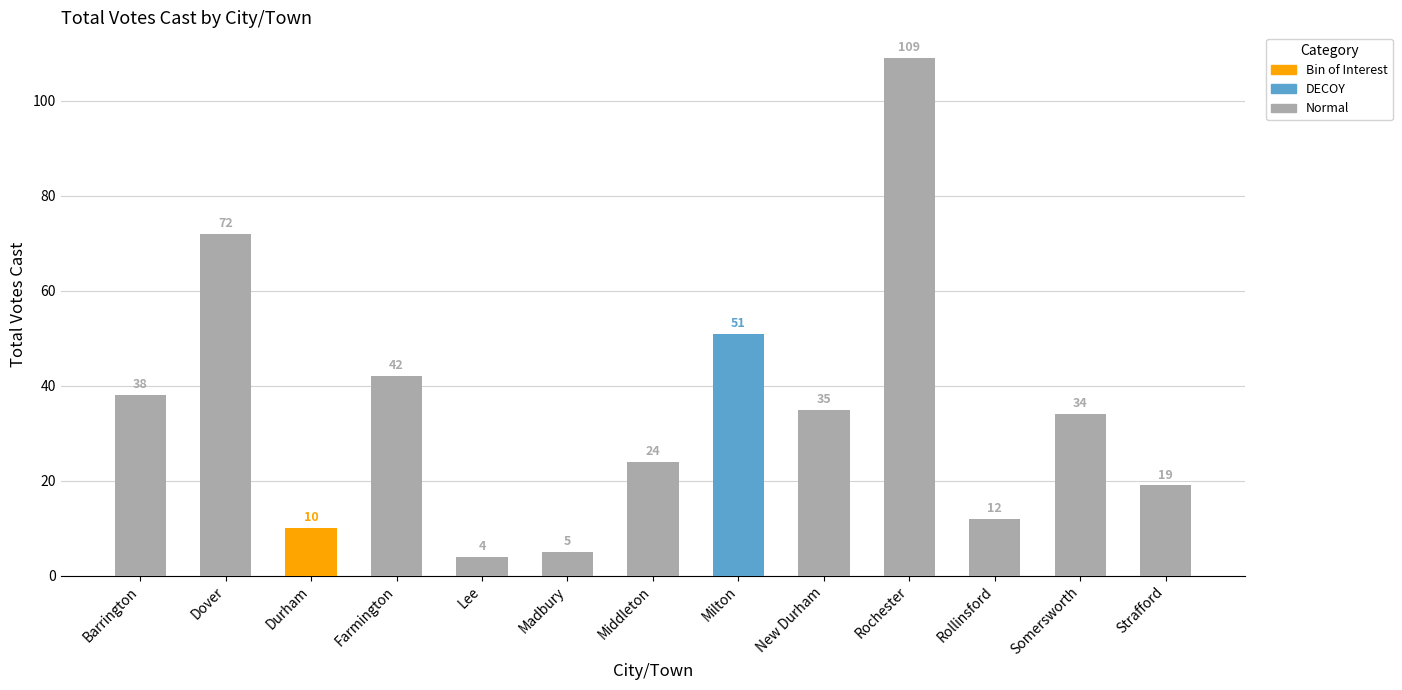

What is the change in value from Dover to Durham?

-62